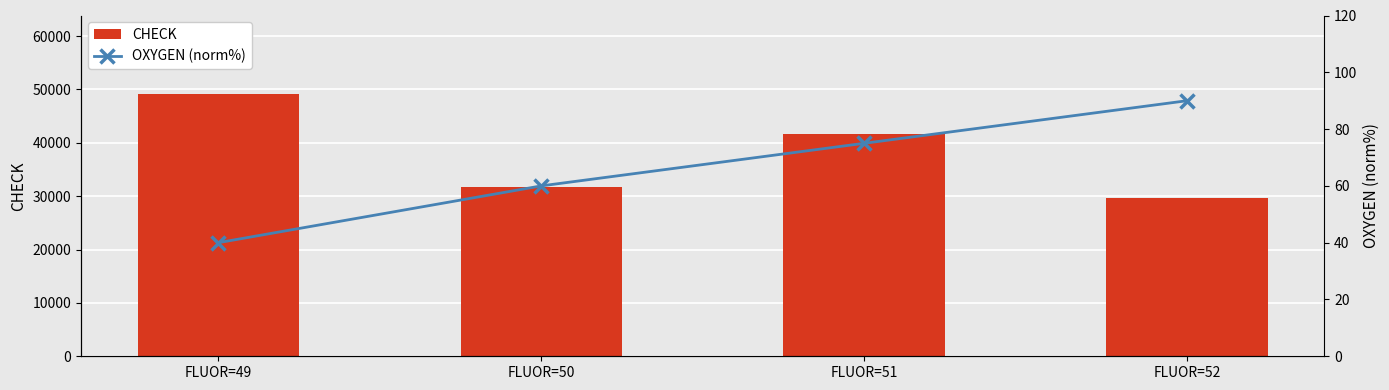

At FLUOR=51, list the series in order from largest to smallest.

CHECK, OXYGEN (norm%)